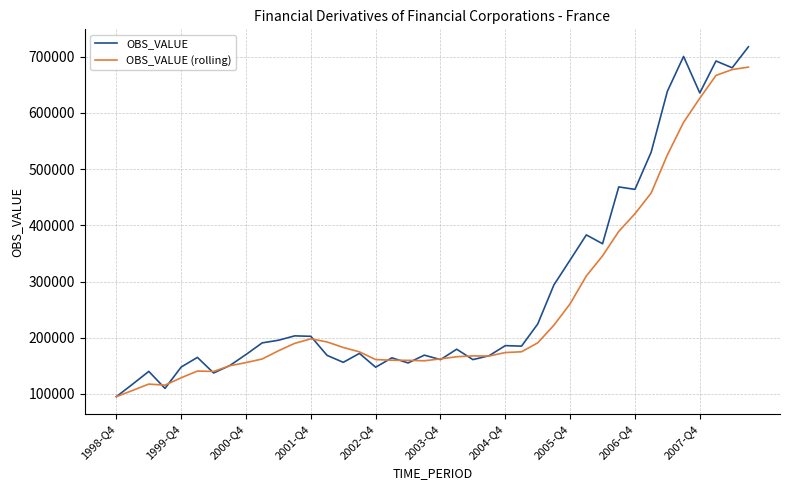

What is the highest value of the OBS_VALUE (rolling) series?

681550.8